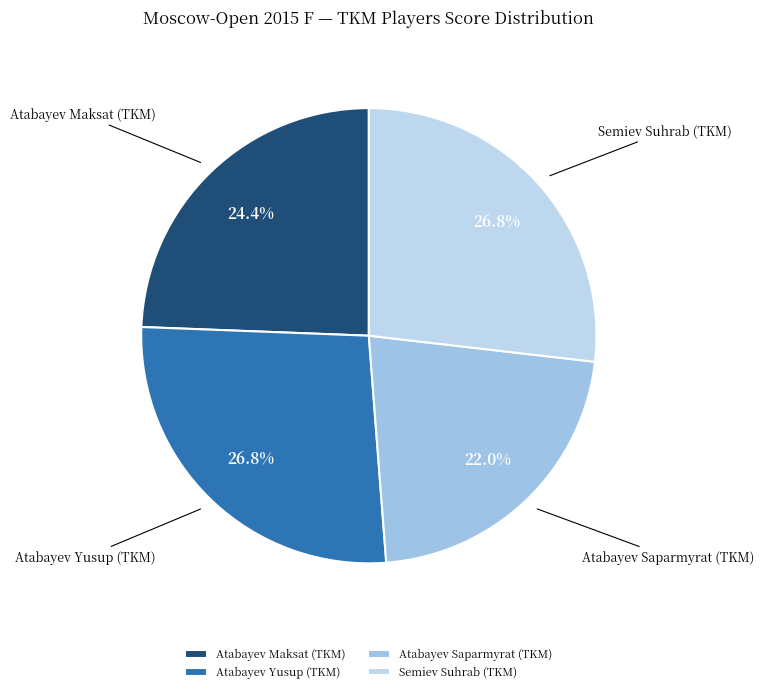

What is the ratio of the value at Atabayev Maksat (TKM) to the value at Atabayev Yusup (TKM)?

0.9